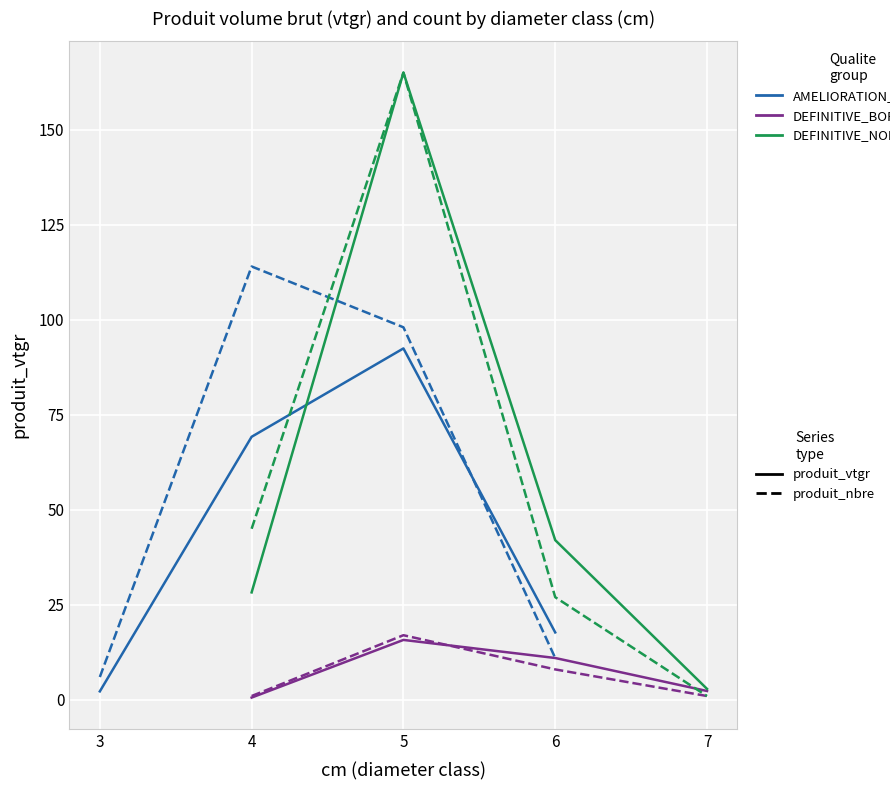

True or false: DEFINITIVE_NORMAL nbre has more than 0 interior local peaks.

True